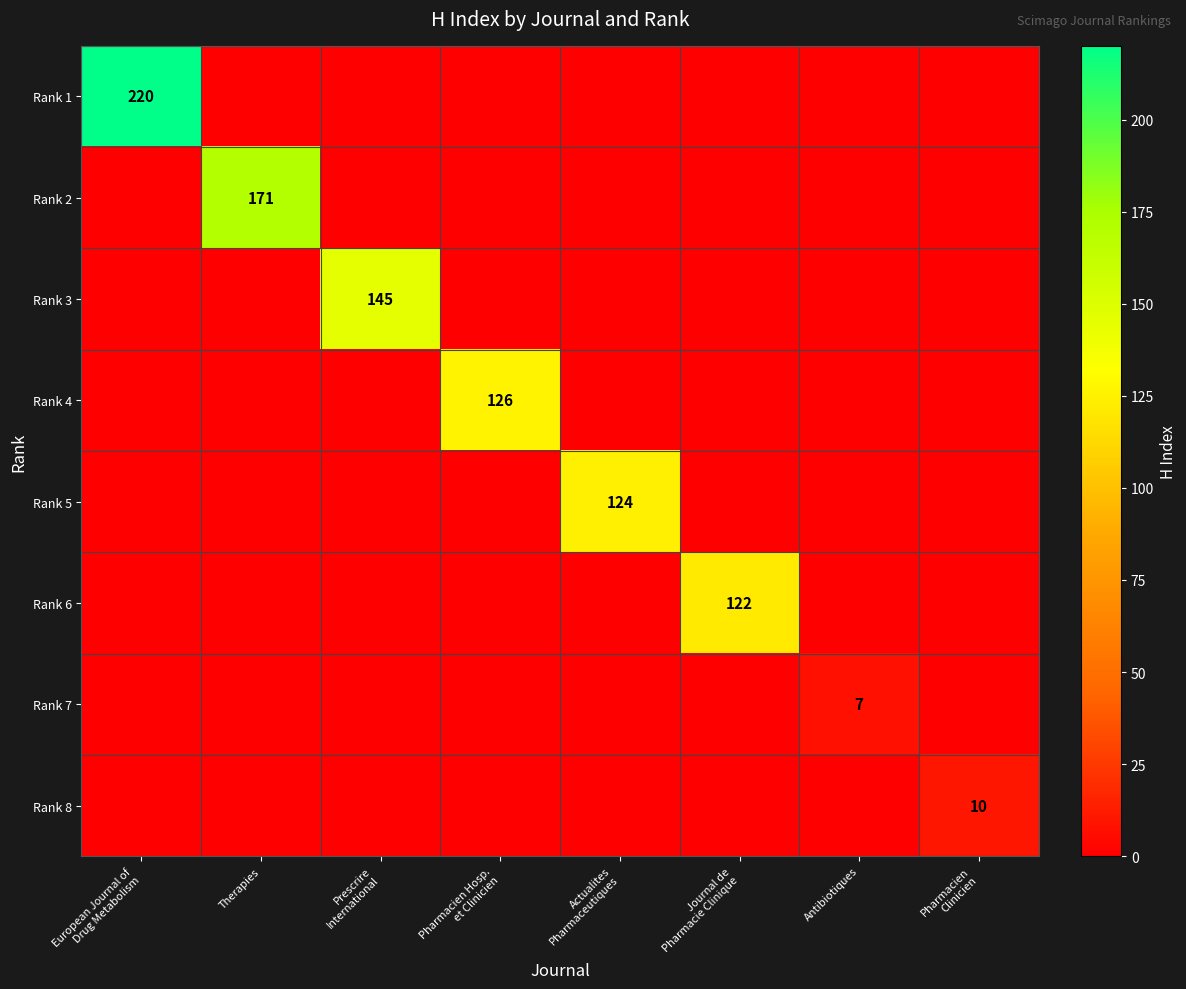

Which series has the widest spread of values?

Rank 1